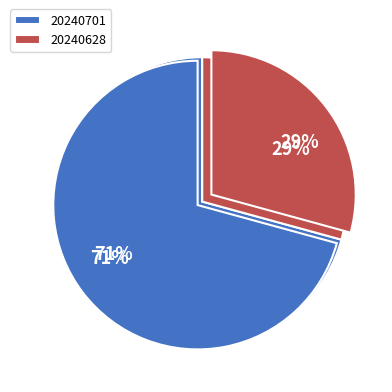

To the nearest percent, what is the difference between the largest and smallest slice percentages?

41%